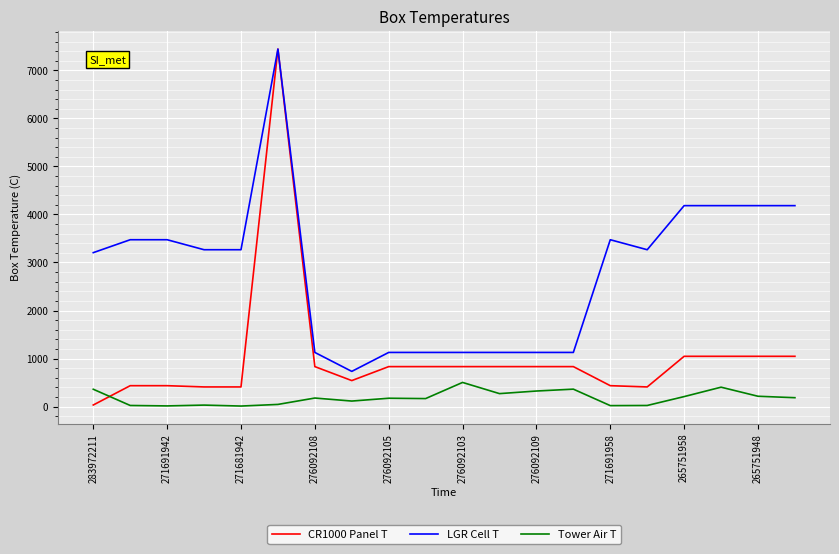

True or false: Tower Air T and LGR Cell T intersect in this chart.

False